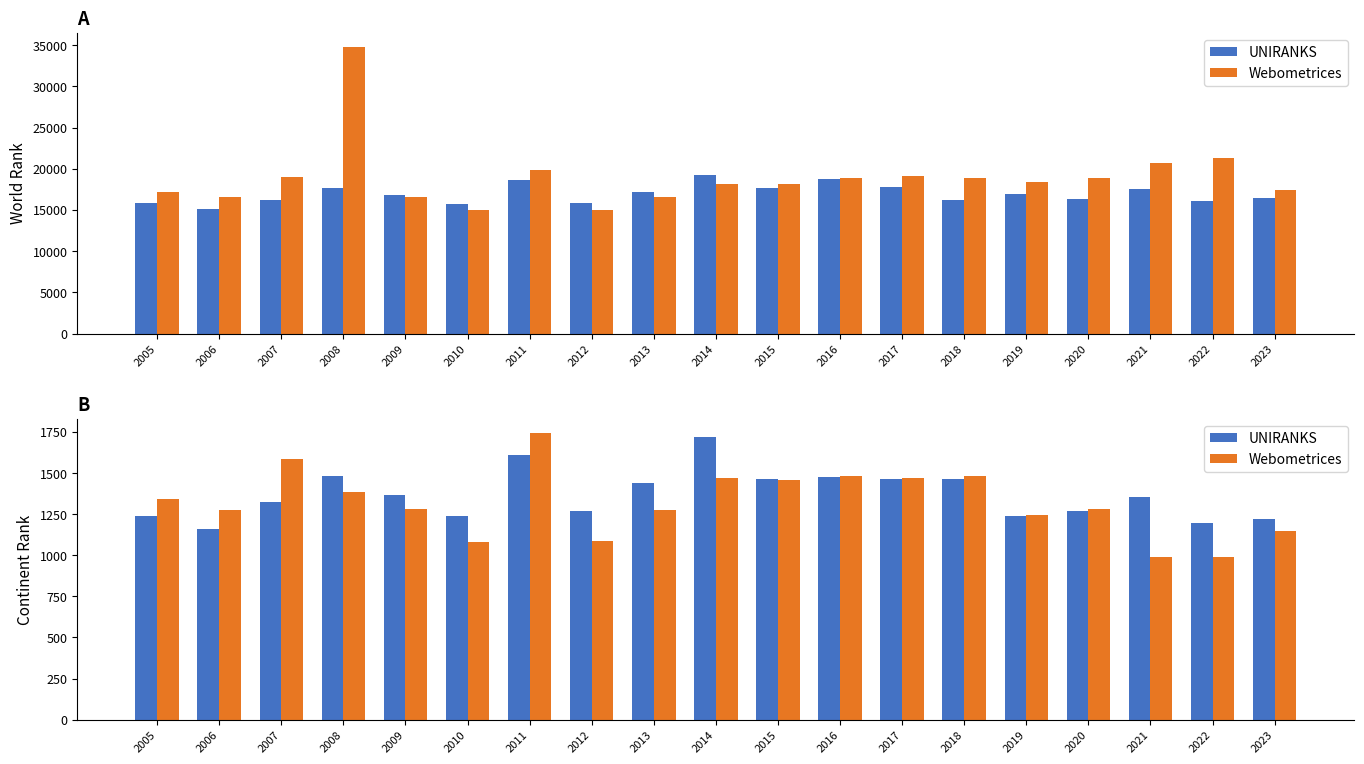

At which label is UNIRANKS closest to 1439?

2013